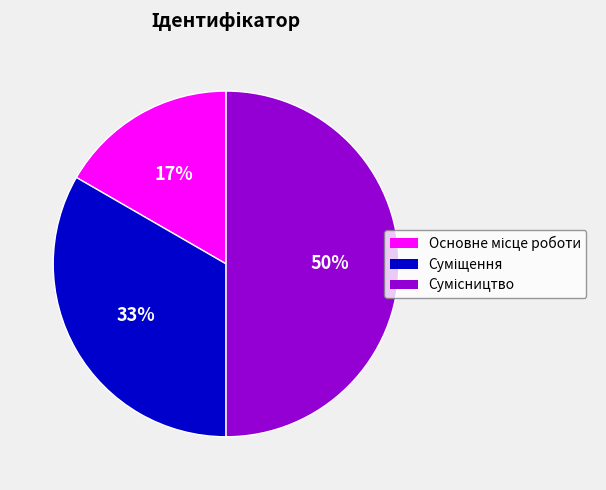

To the nearest percent, what is the difference between the largest and smallest slice percentages?

33%